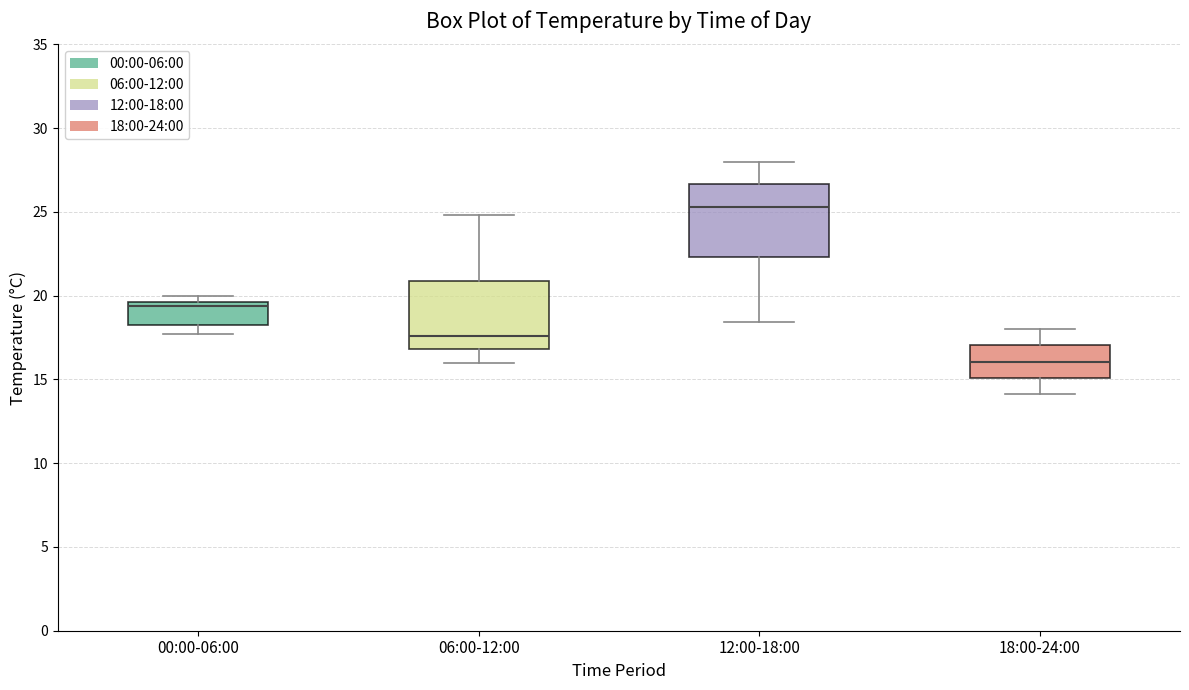

Reading left to right, transcribe this box plot: for each box, give where its median line is, the range the box spans, and where its two whiskers end, as read against the y-axis. The values are not printed on the chart, so give them approximately, as read against the axis.

00:00-06:00: median 19.5 (just below the box's upper edge), box 18.5 to 19.5, whiskers 17.5 to 20.0
06:00-12:00: median 17.5, box 17.0 to 21.0, whiskers 16.0 to 25.0
12:00-18:00: median 25.5, box 22.5 to 26.5, whiskers 18.5 to 28.0
18:00-24:00: median 16.0, box 15.0 to 17.0, whiskers 14.0 to 18.0